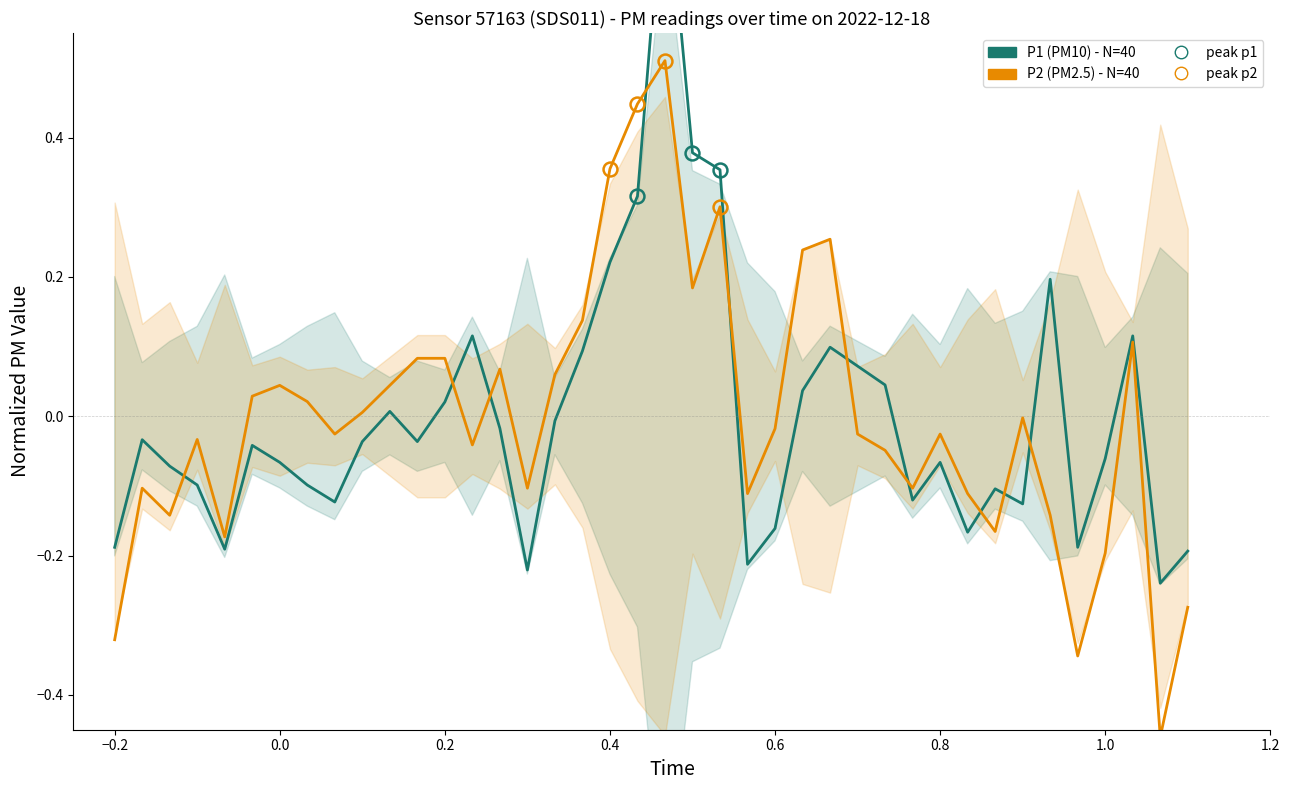

True or false: P1 (PM10) has a value of -0.1 at 0.0.

True